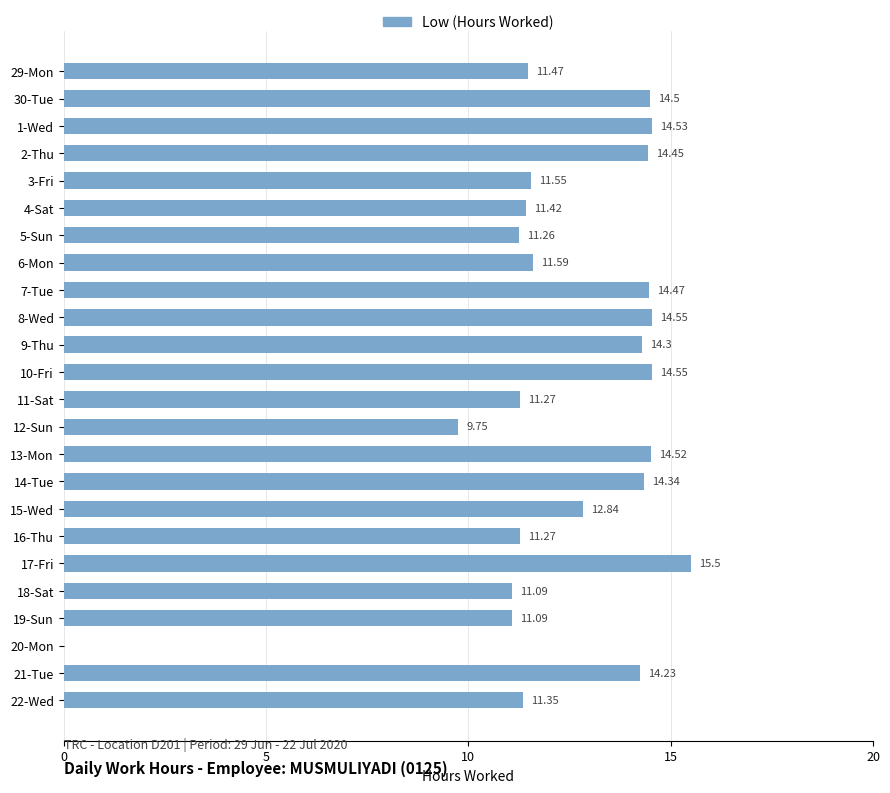

What is the sum of the values at 6-Mon and 11-Sat?

22.9